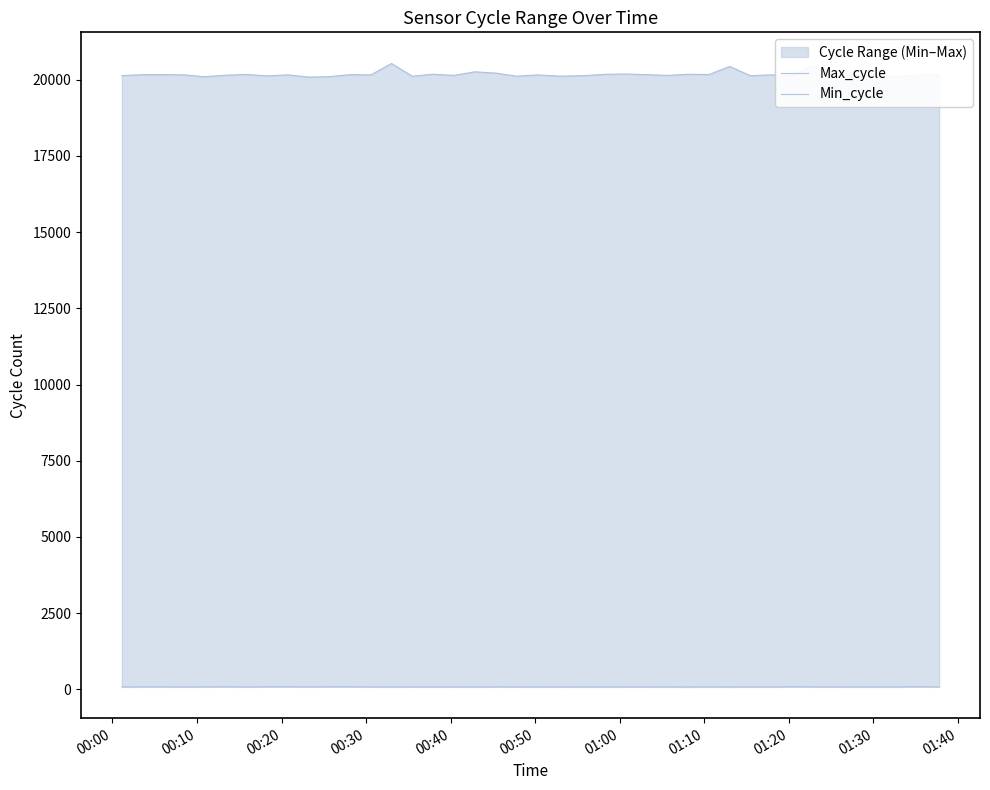

Rank the series at 01:20 from highest to lowest value.

Max_cycle, Min_cycle